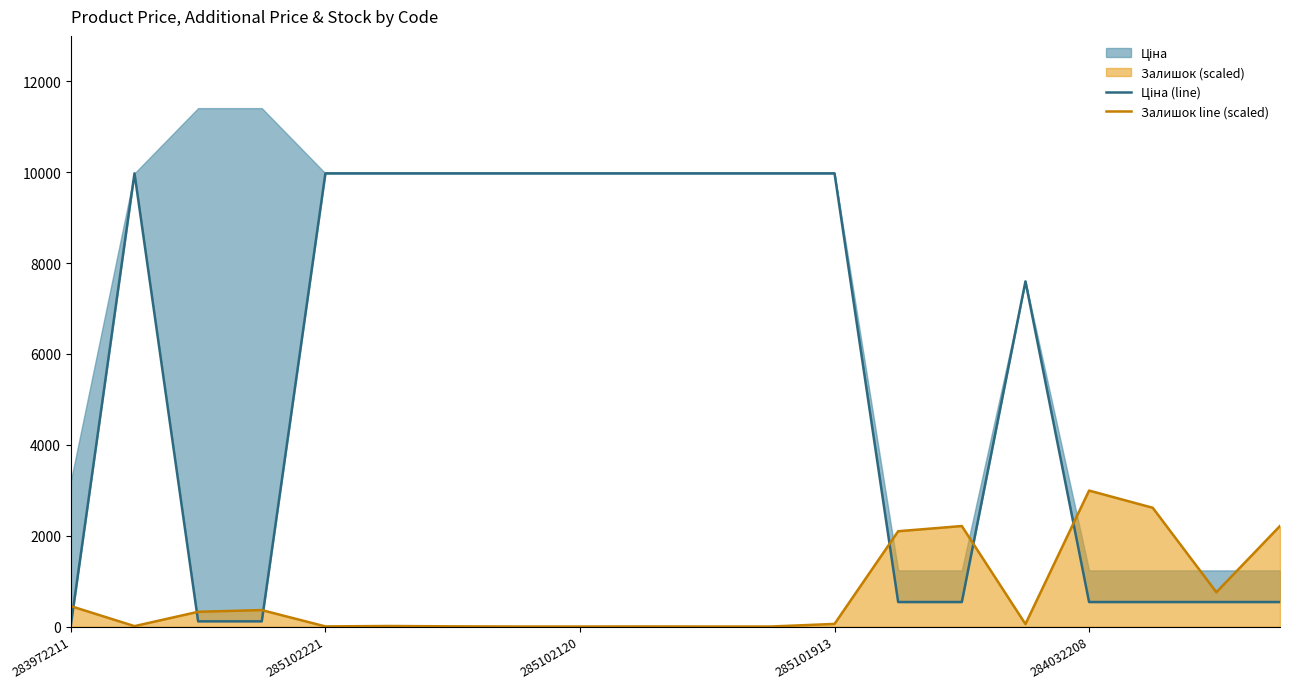

At which label does Залишок line (scaled) reach its peak?

284032208